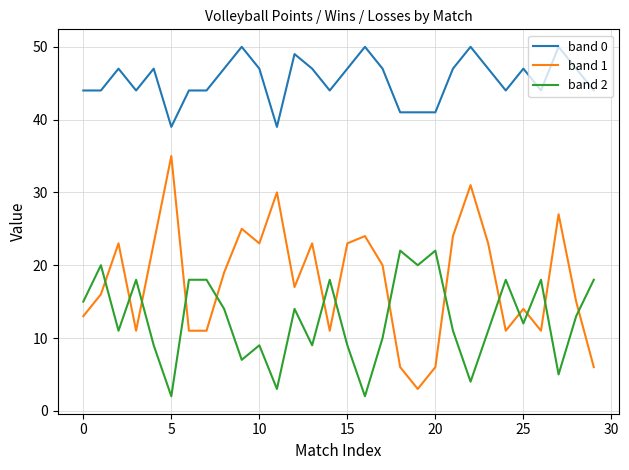

Is this an area chart (filled region under the line)?

No